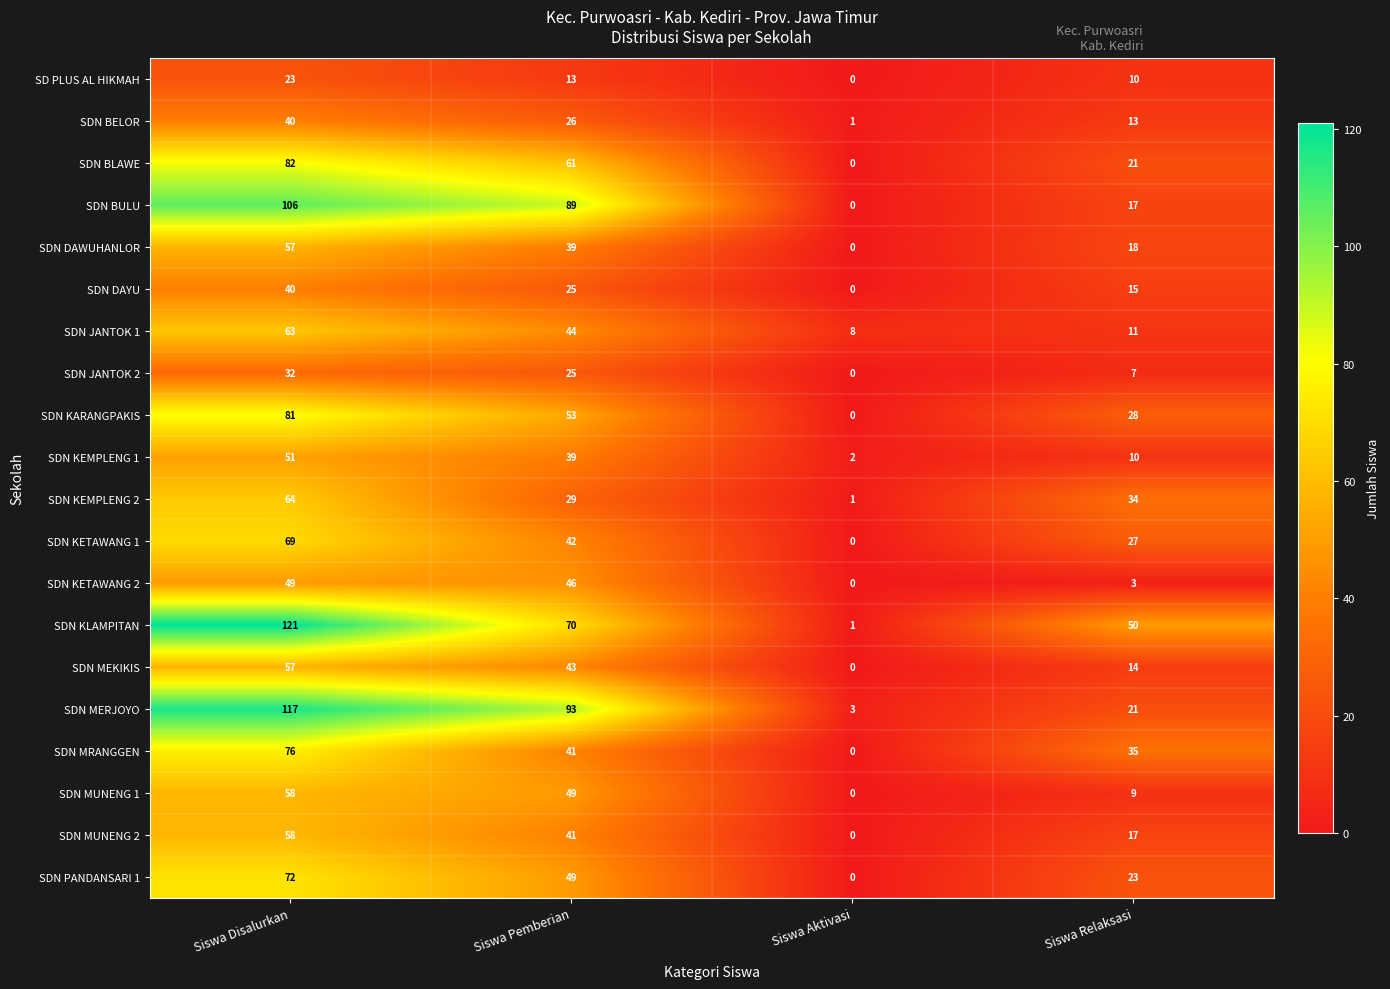

What is the spread (max minus min) of values at Siswa Pemberian?

80